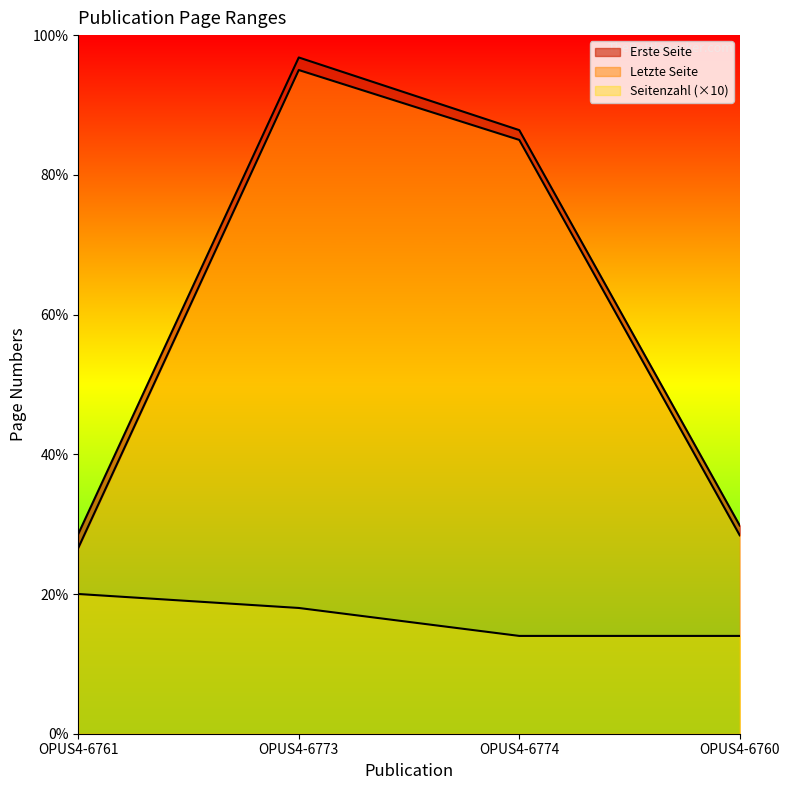

True or false: Erste Seite has a value of 592 at OPUS4-6774.

False